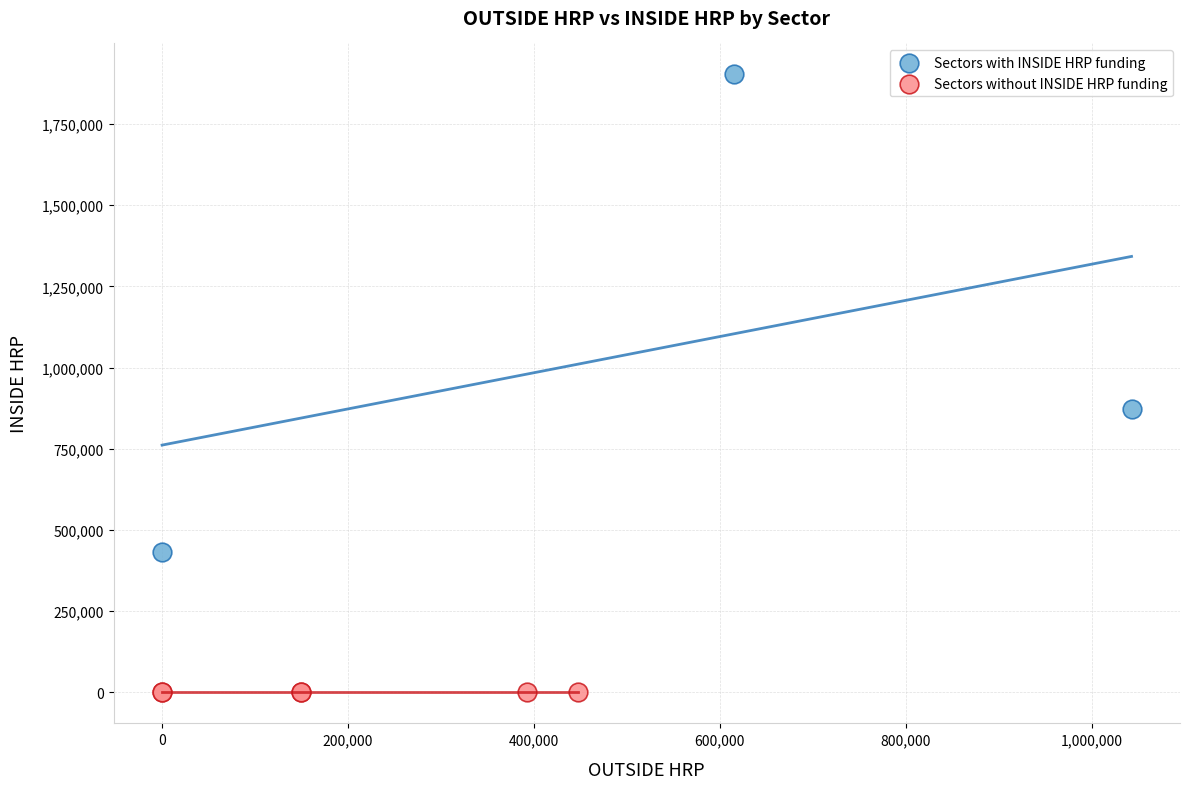

What are all the series names shown in the legend?

Sectors with INSIDE HRP funding, Sectors without INSIDE HRP funding